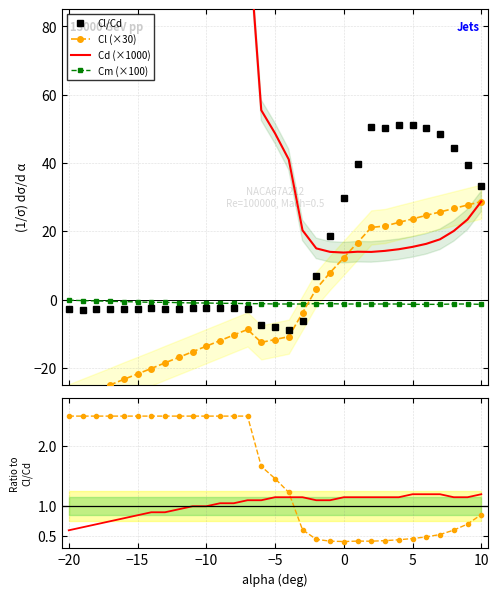

What is the approximate value of Cm at -8?

-1.1